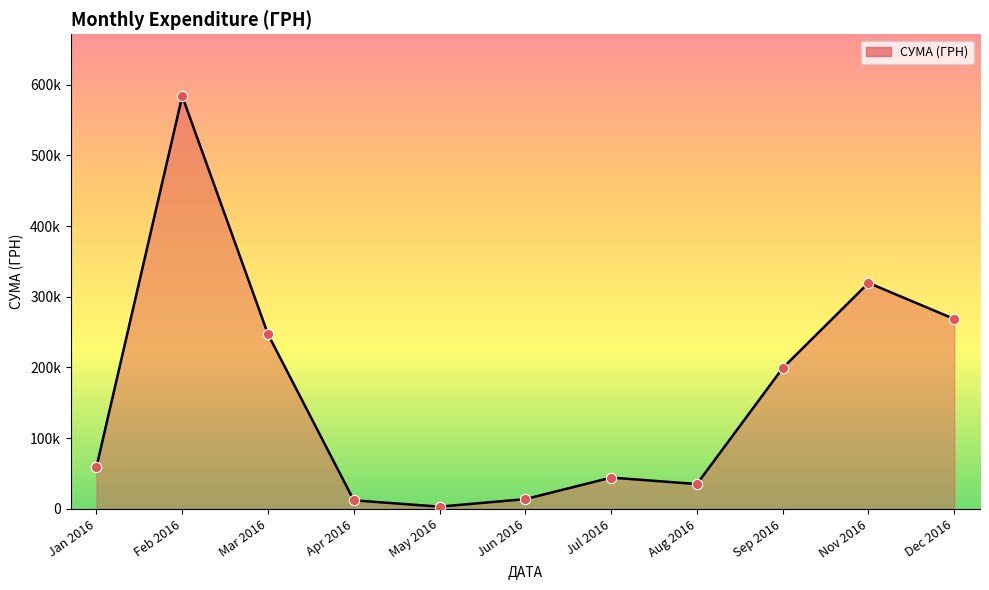

Is this an area chart (filled region under the line)?

Yes